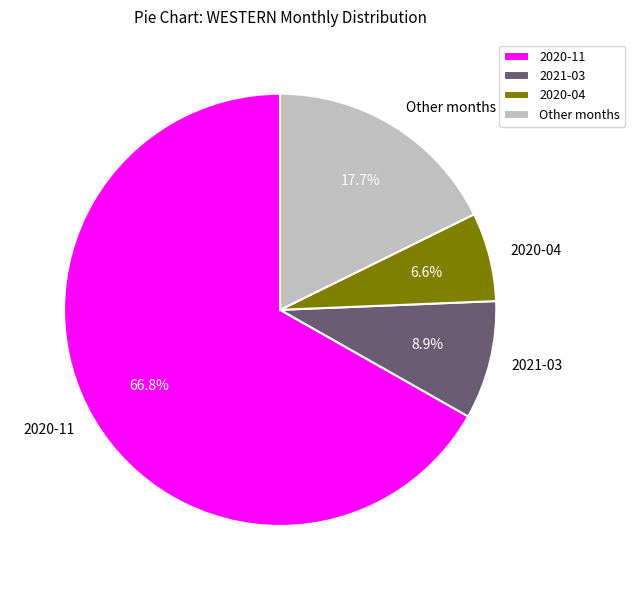

Combined, do 2020-04 and 2020-11 account for over 50%?

Yes